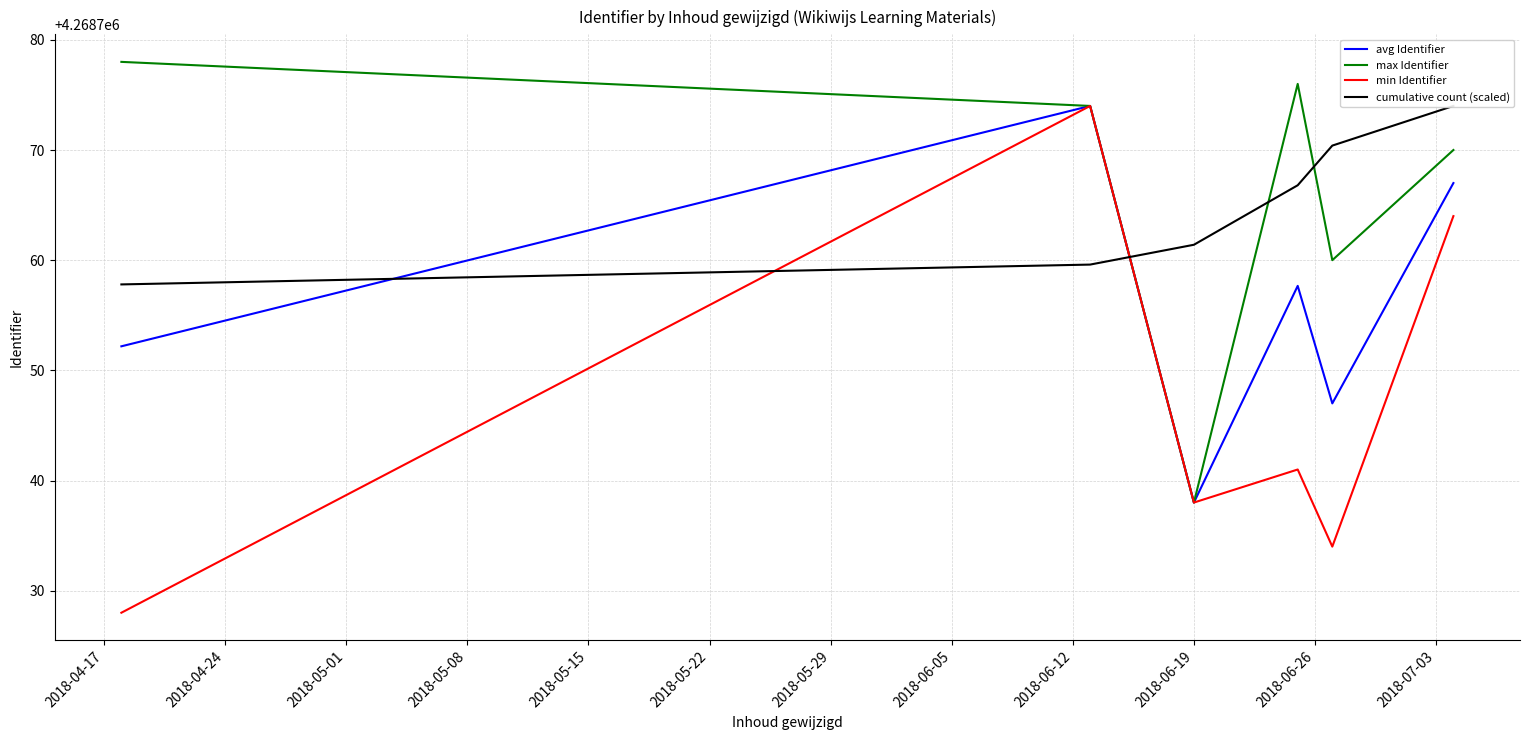

Rank the series at 2018-04-17 from highest to lowest value.

max Identifier, cumulative count (scaled), avg Identifier, min Identifier